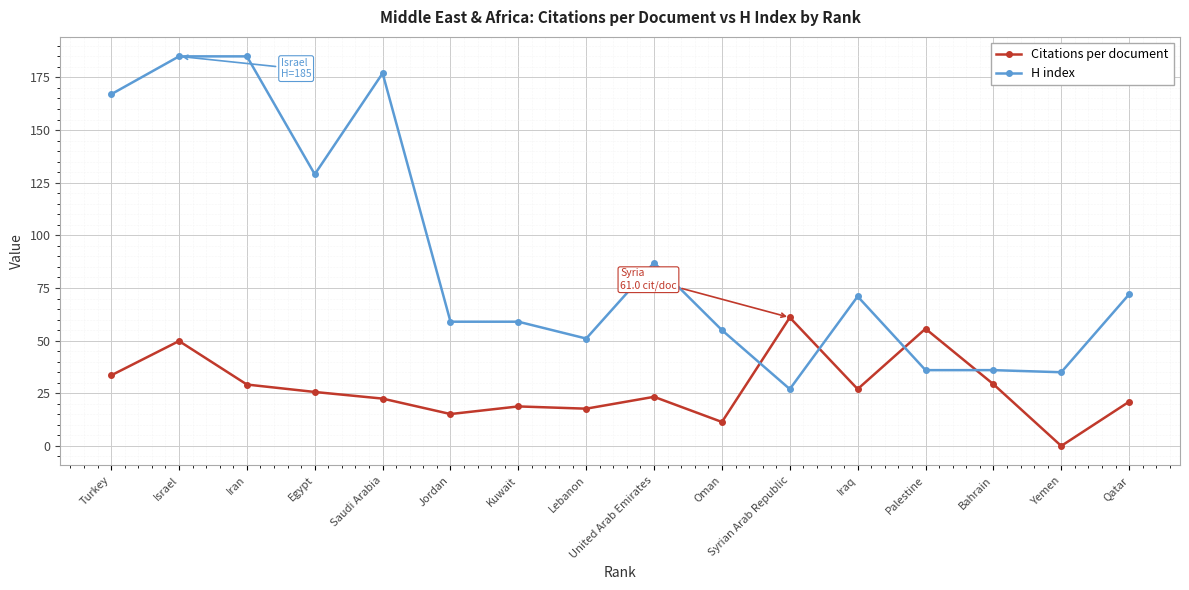

Which series has the largest range (max minus min)?

H index